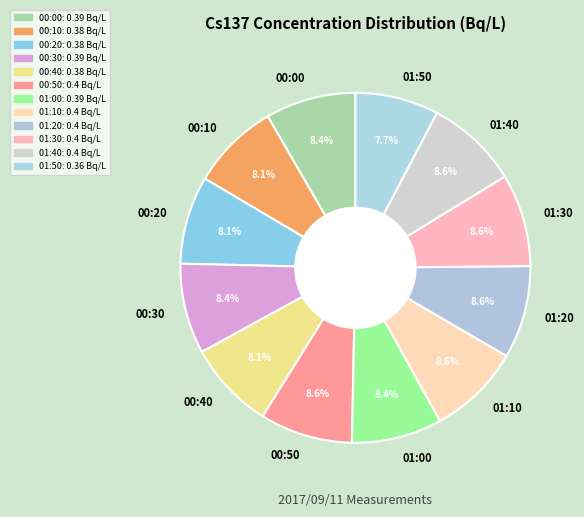

Does 01:20 account for over 50% of the chart?

No